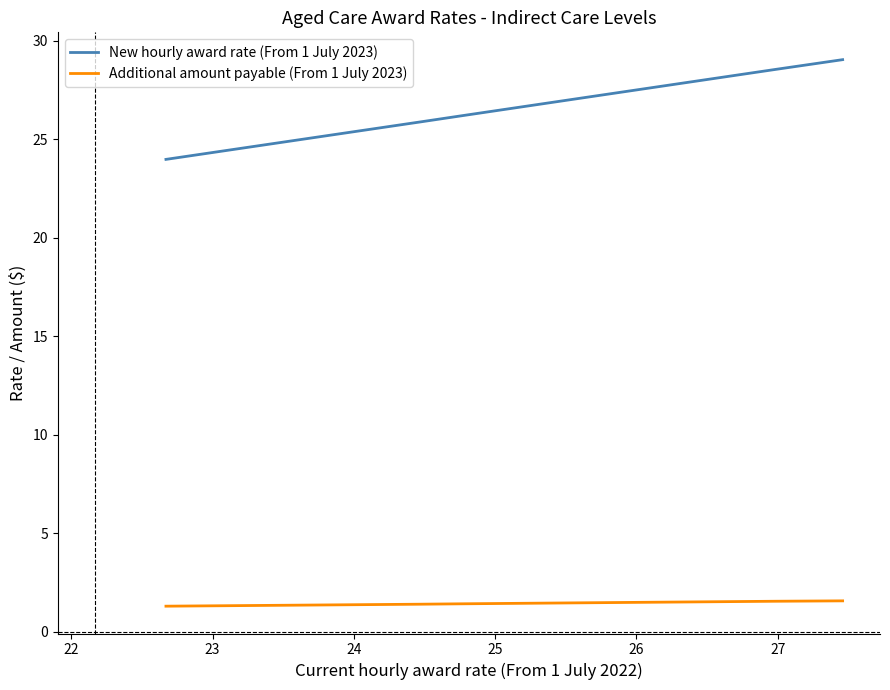

Which series has the largest total across all categories?

New hourly award rate (From 1 July 2023)